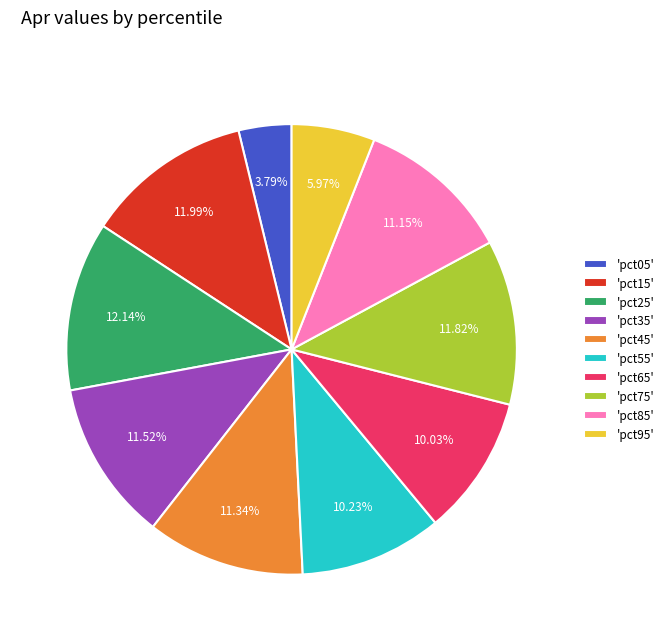

Does 'pct05' account for over 50% of the chart?

No